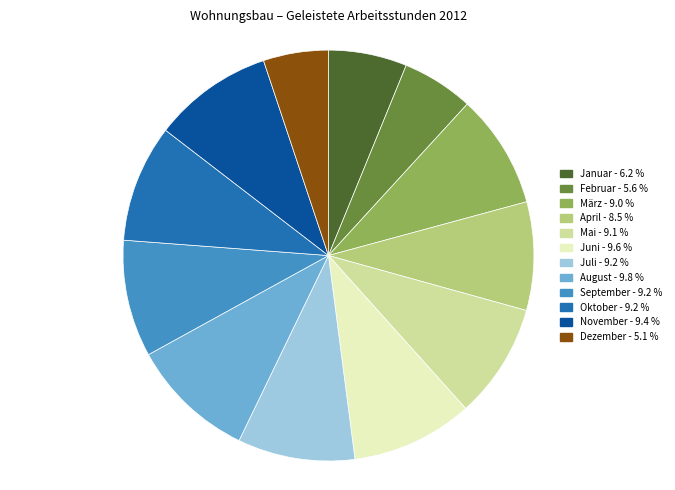

Approximately how many times larger is the value at Dezember compared to April?

0.6